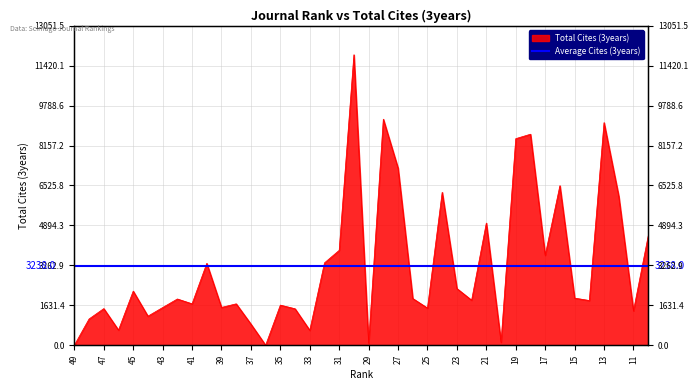

Reading left to right, transcribe all the data shown in this chart.

49=0	48=1073	47=1496	46=618	45=2210	44=1187	43=1539	42=1889	41=1692	40=3344	39=1544	38=1691	37=863	36=0	35=1639	34=1489	33=609	32=3364	31=3876	30=11865	29=81	28=9234	27=7235	26=1909	25=1517	24=6246	23=2316	22=1838	21=4990	20=123	19=8438	18=8619	17=3674	16=6517	15=1925	14=1826	13=9093	12=6091	11=1404	10=4456